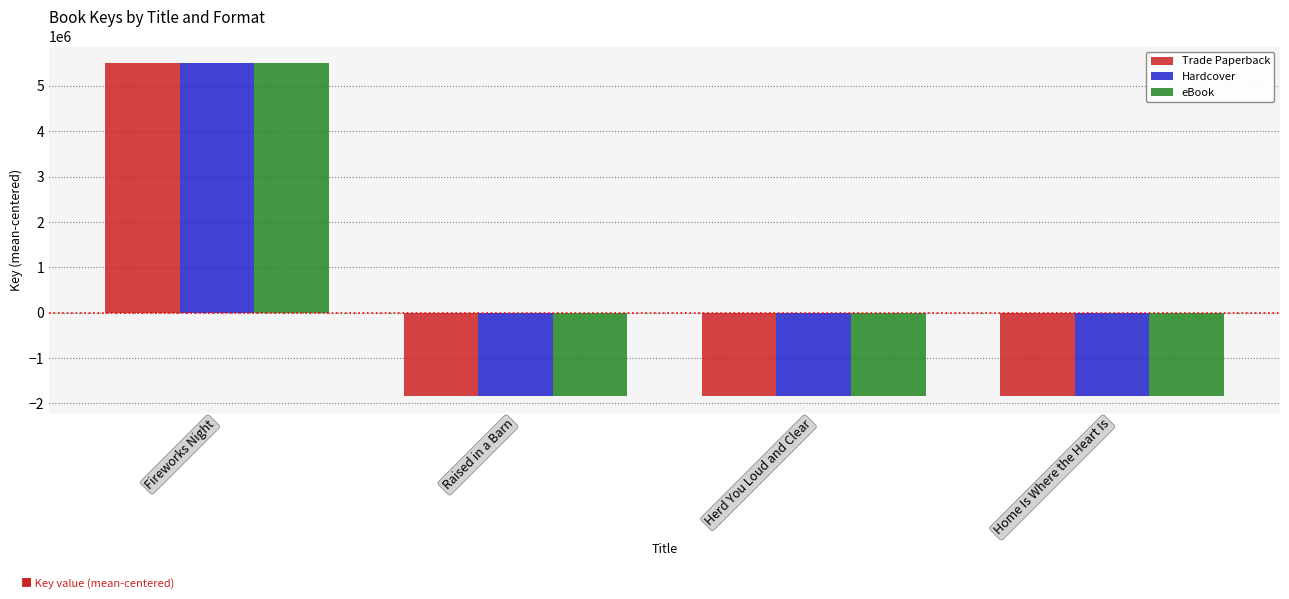

At which category does the chart reach its peak across all series?

Fireworks Night